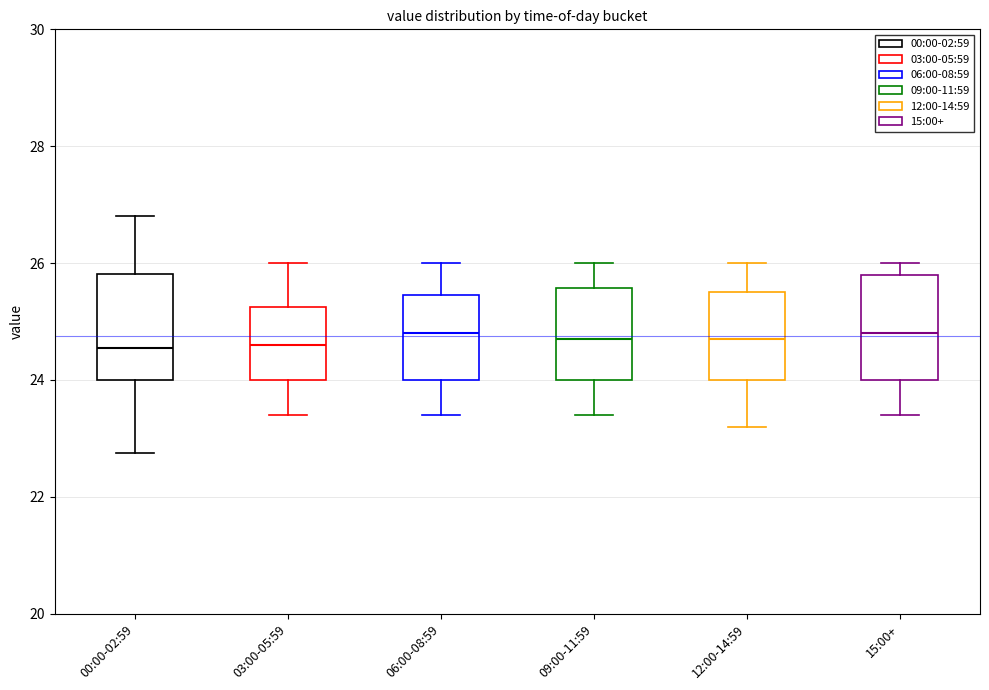

Reading left to right, transcribe this box plot: for each box, give where its median line is, the range the box spans, and where its two whiskers end, as read against the y-axis. The values are not printed on the chart, so give them approximately, as read against the axis.

00:00-02:59: median 24.6, box 24.0 to 25.8, whiskers 22.8 to 26.8
03:00-05:59: median 24.6, box 24.0 to 25.2, whiskers 23.4 to 26.0
06:00-08:59: median 24.8, box 24.0 to 25.4, whiskers 23.4 to 26.0
09:00-11:59: median 24.8, box 24.0 to 25.6, whiskers 23.4 to 26.0
12:00-14:59: median 24.8, box 24.0 to 25.6, whiskers 23.2 to 26.0
15:00+: median 24.8, box 24.0 to 25.8, whiskers 23.4 to 26.0